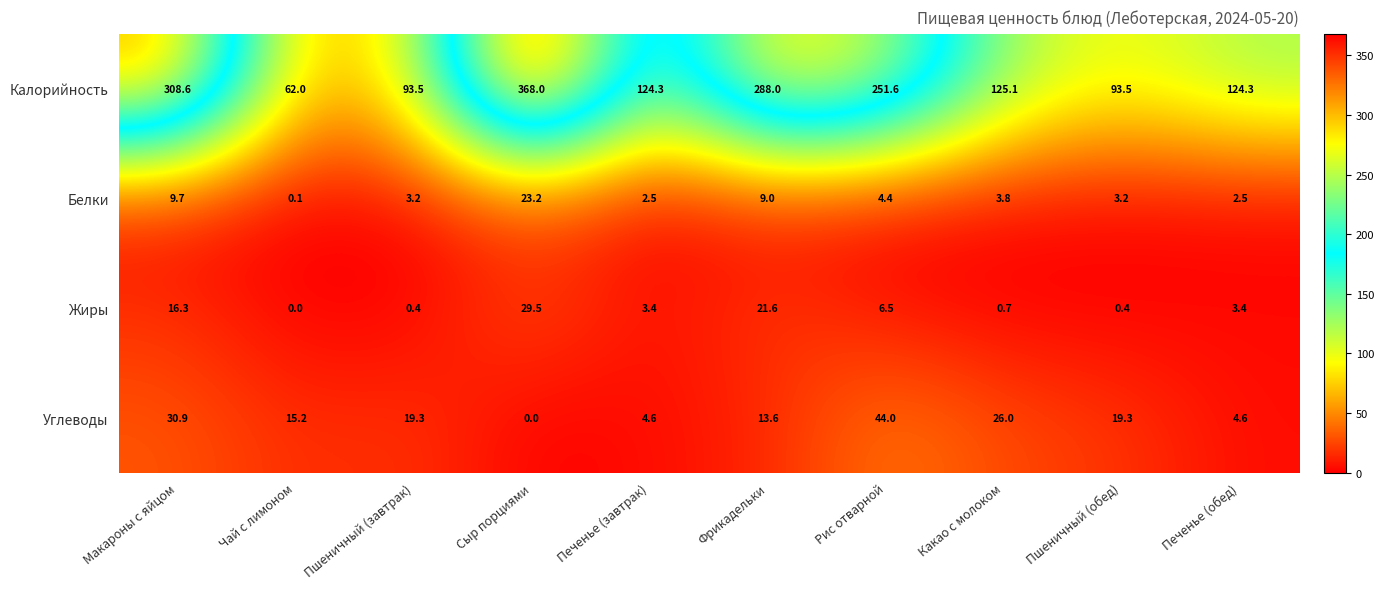

What is the difference between the highest and lowest values at Пшеничный (завтрак)?

93.1